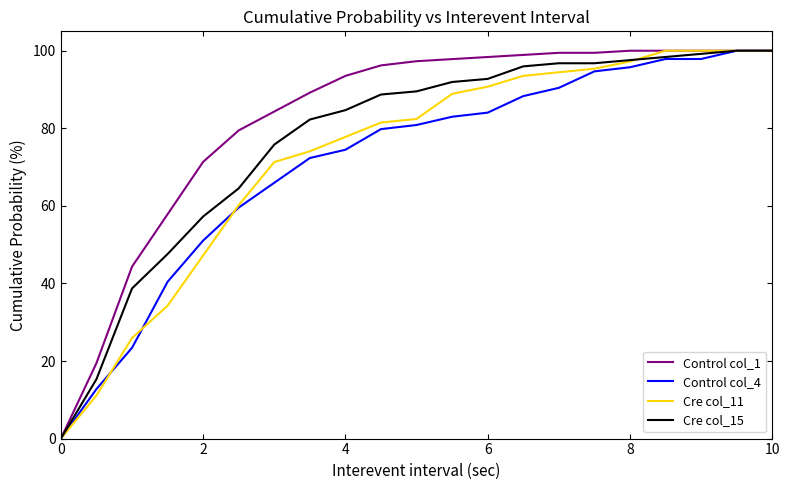

How many series are shown in this chart?

4